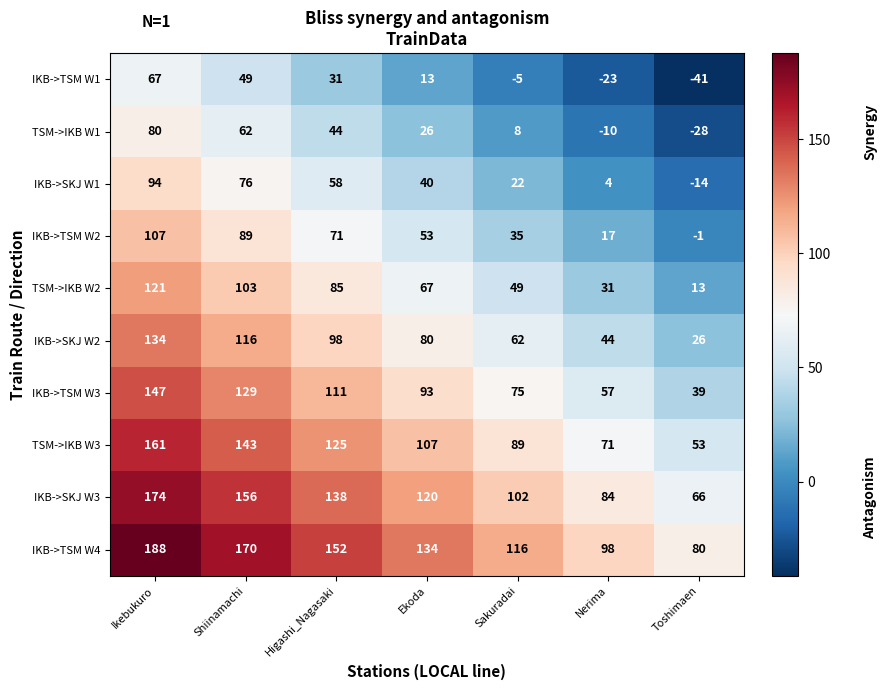

Where is IKB->TSM W3 nearest to the value 93?

Ekoda